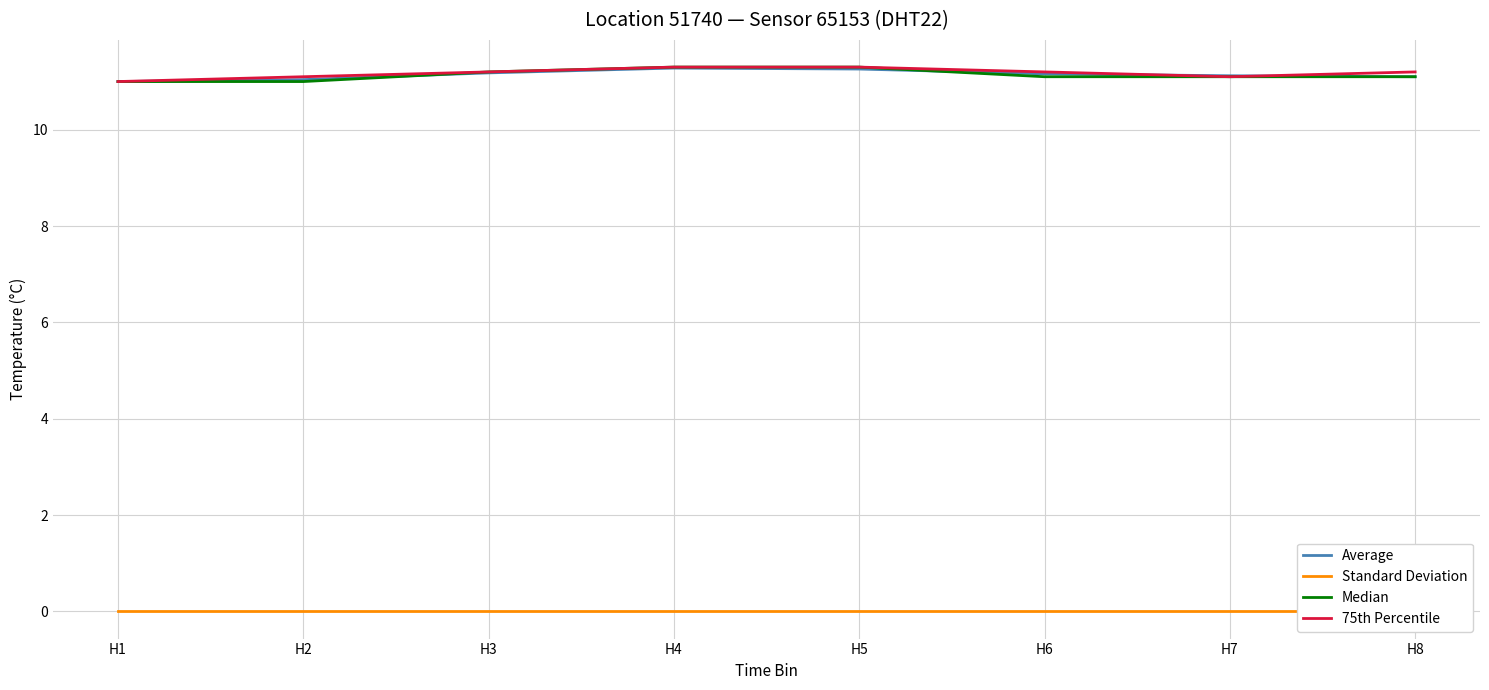

How many lines are shown in the chart?

4